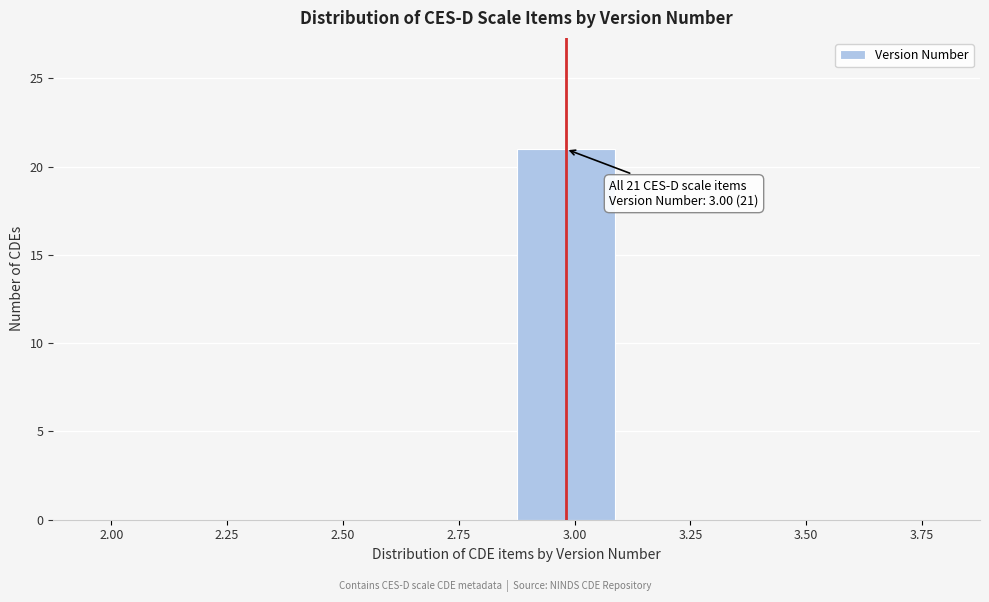

Reading left to right, list all the values displayed in this chart.

2.00=0	2.25=0	2.50=0	2.75=0	3.00=21	3.25=0	3.50=0	3.75=0